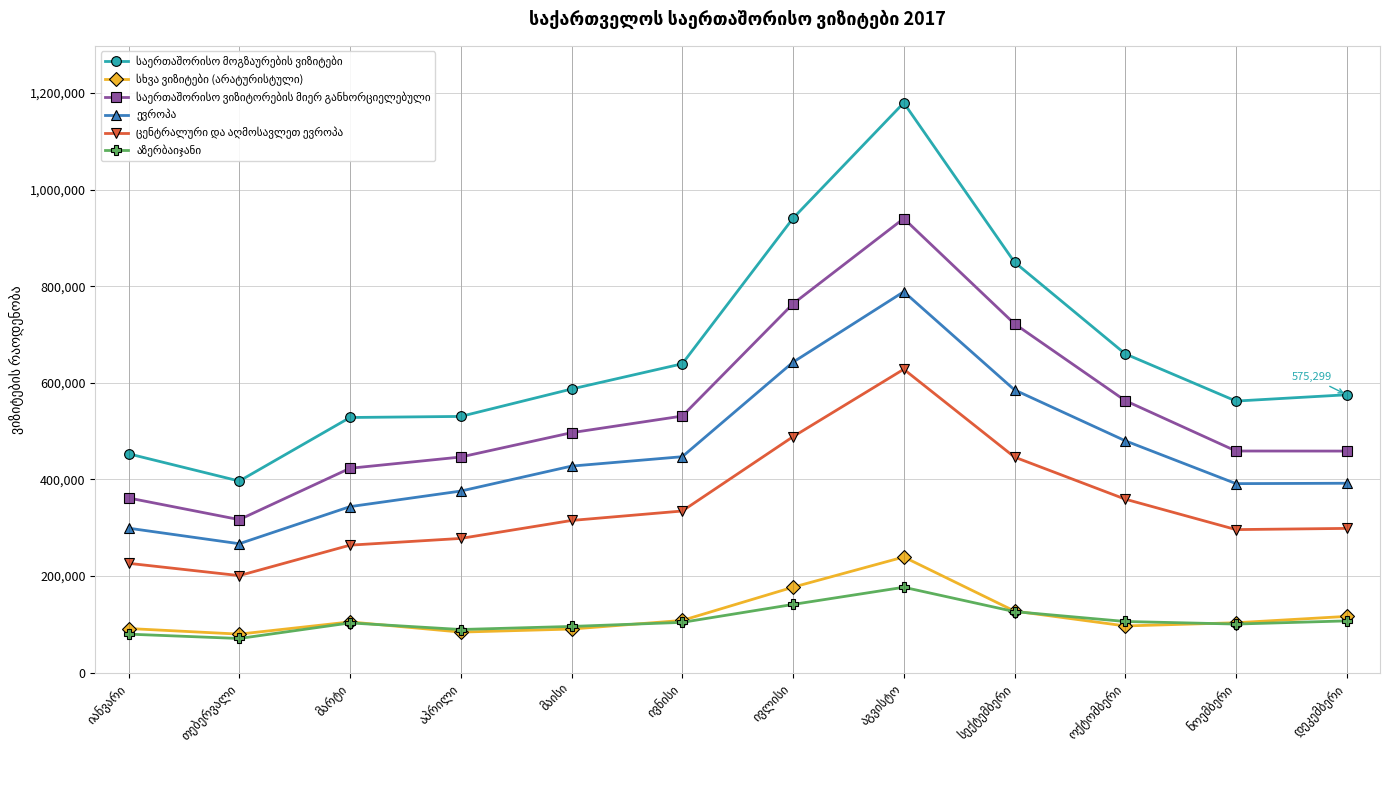

What is the minimum value shown in the chart?

70820